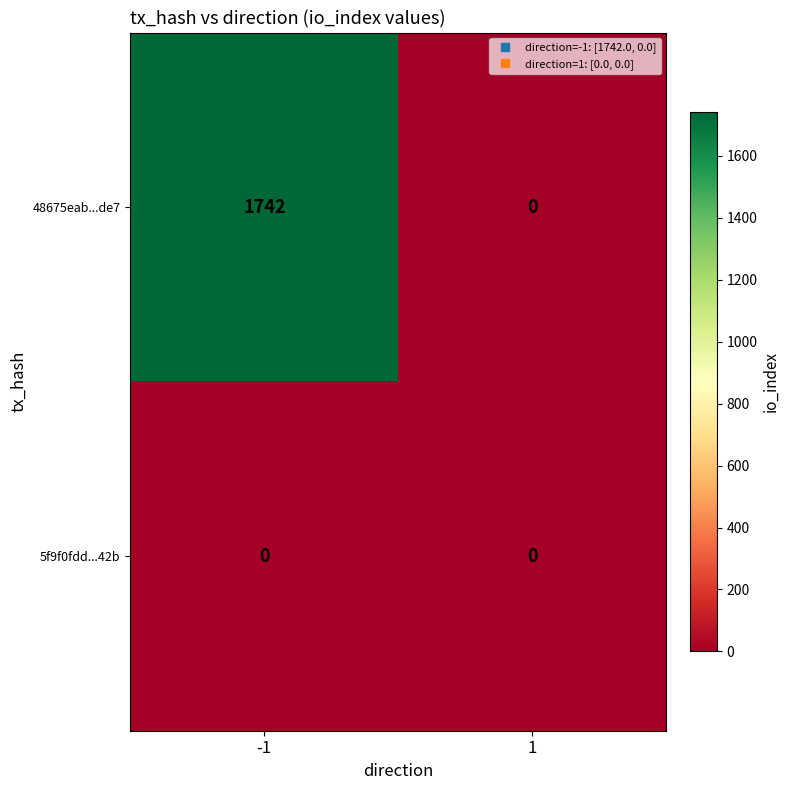

Which series has the largest range (max minus min)?

48675eab...de7